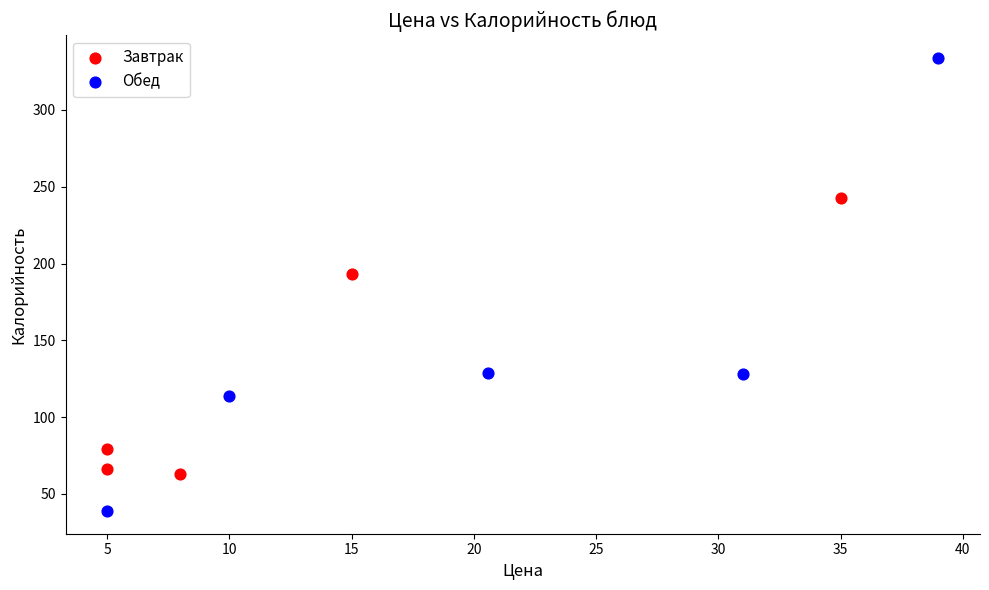

Which series contains the highest Y value?

Обед